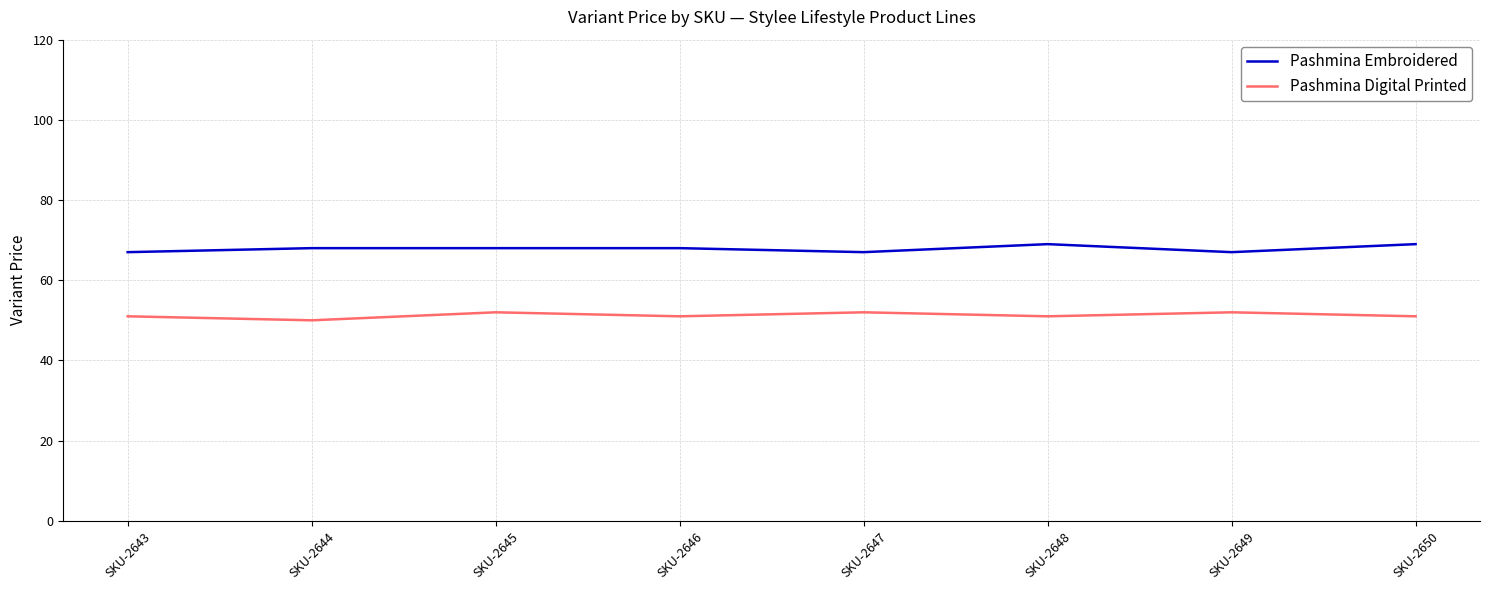

List the series in order of their peak value, highest first.

Pashmina Embroidered, Pashmina Digital Printed